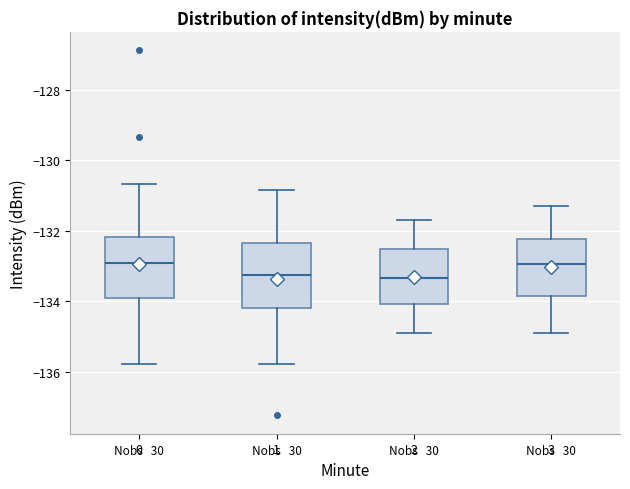

Reading left to right, read every box against the y-axis: the position of its median line, the range the box covers, and the ends of its whiskers. The values are not printed on the chart, so give them approximately, as read against the axis.

0: median -133.0, box -134.0 to -132.2, whiskers -135.8 to -130.6
1: median -133.2, box -134.2 to -132.4, whiskers -135.8 to -130.8
2: median -133.4, box -134.0 to -132.6, whiskers -134.8 to -131.6
3: median -133.0, box -133.8 to -132.2, whiskers -134.8 to -131.2